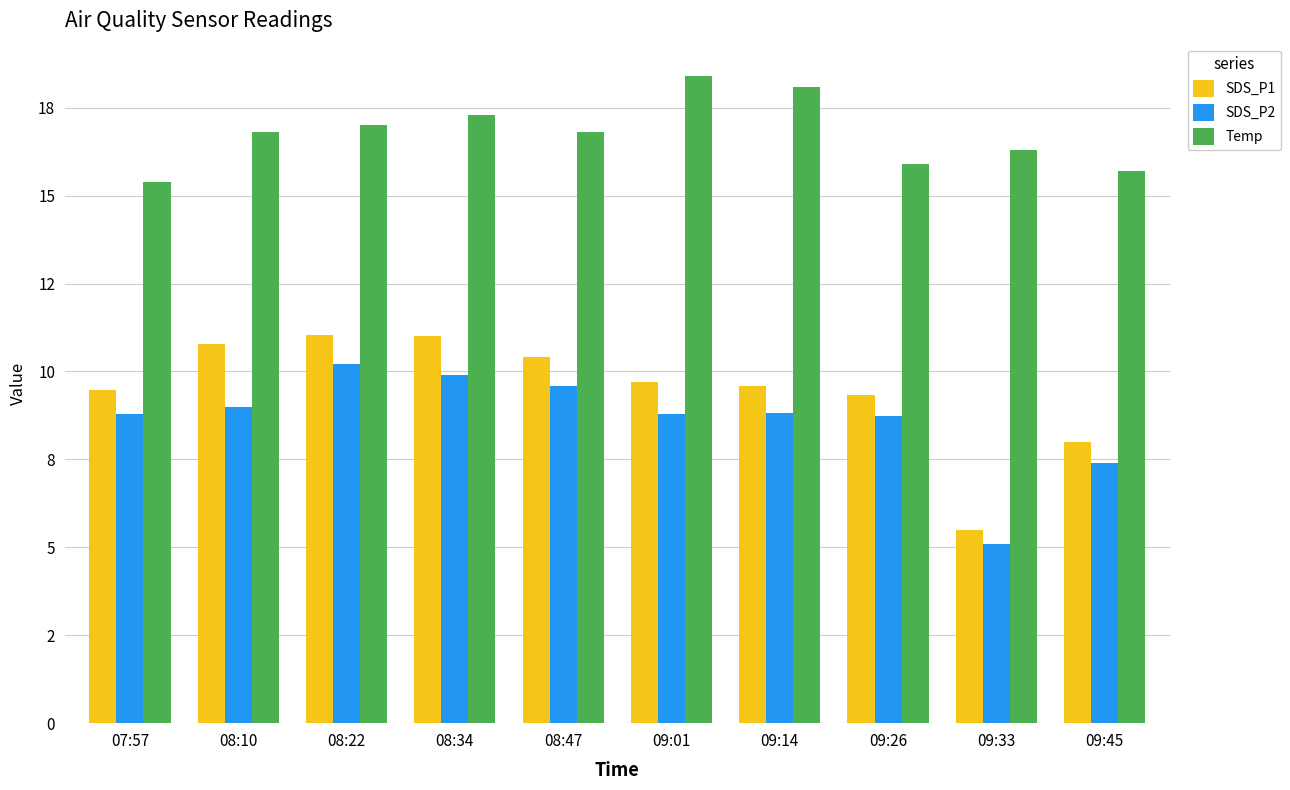

At which label is SDS_P1 closest to 8?

09:45